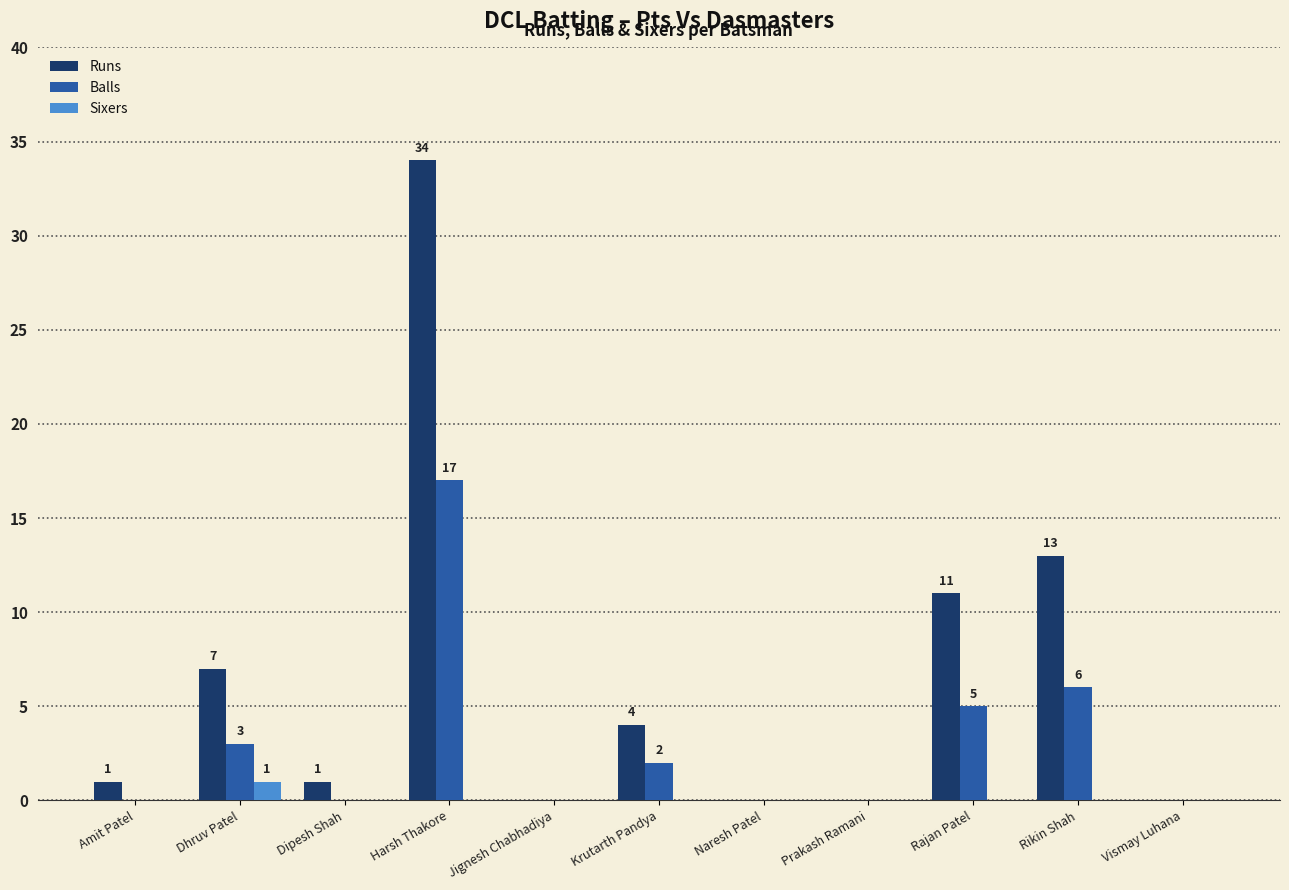

Which category has the highest value across all series?

Harsh Thakore